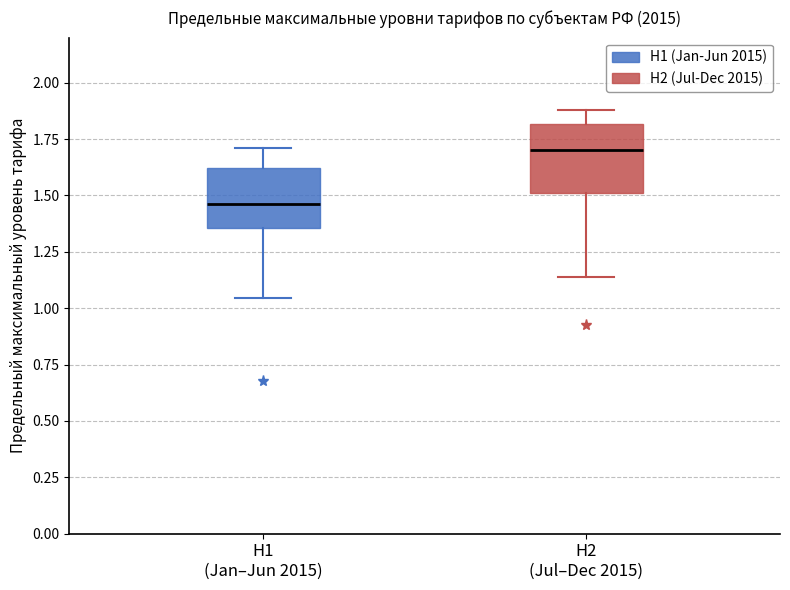

Reading left to right, read every box against the y-axis: the position of its median line, the range the box covers, and the ends of its whiskers. The values are not printed on the chart, so give them approximately, as read against the axis.

H1 (Jan–Jun 2015): median 1.45, box 1.35 to 1.60, whiskers 1.05 to 1.70
H2 (Jul–Dec 2015): median 1.70, box 1.50 to 1.80, whiskers 1.15 to 1.90